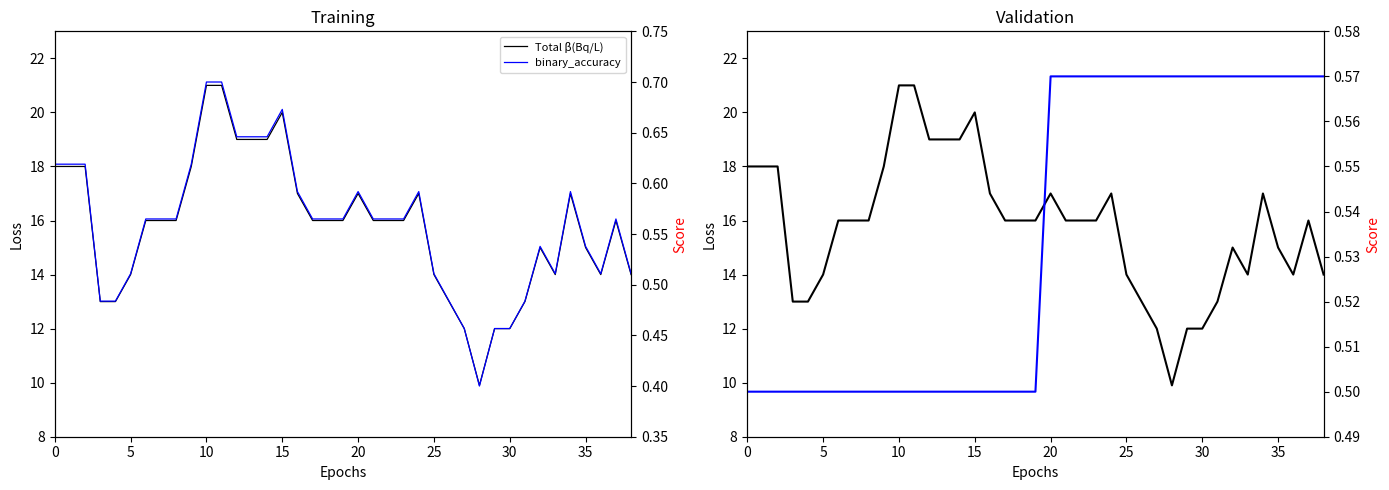

True or false: Total β(Bq/L) and binary_accuracy intersect in this chart.

False